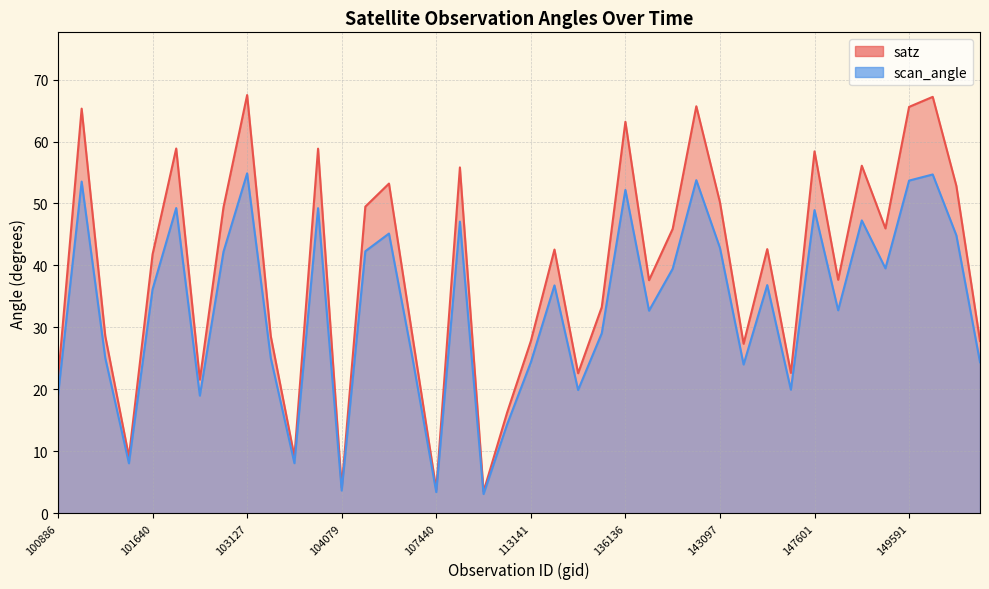

Which series has the largest total across all categories?

satz